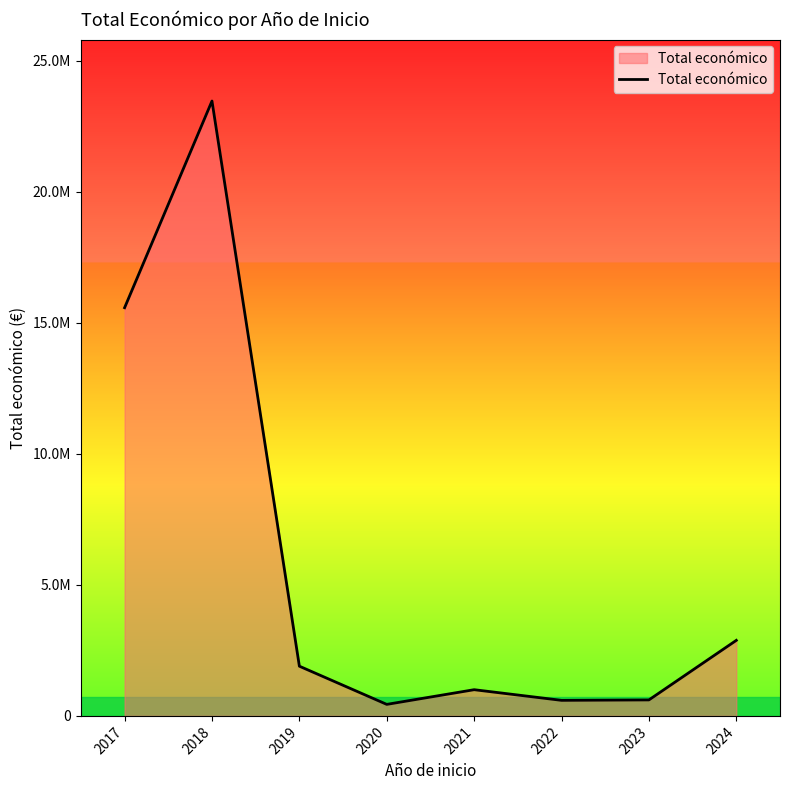

Does the chart have visible grid lines?

No